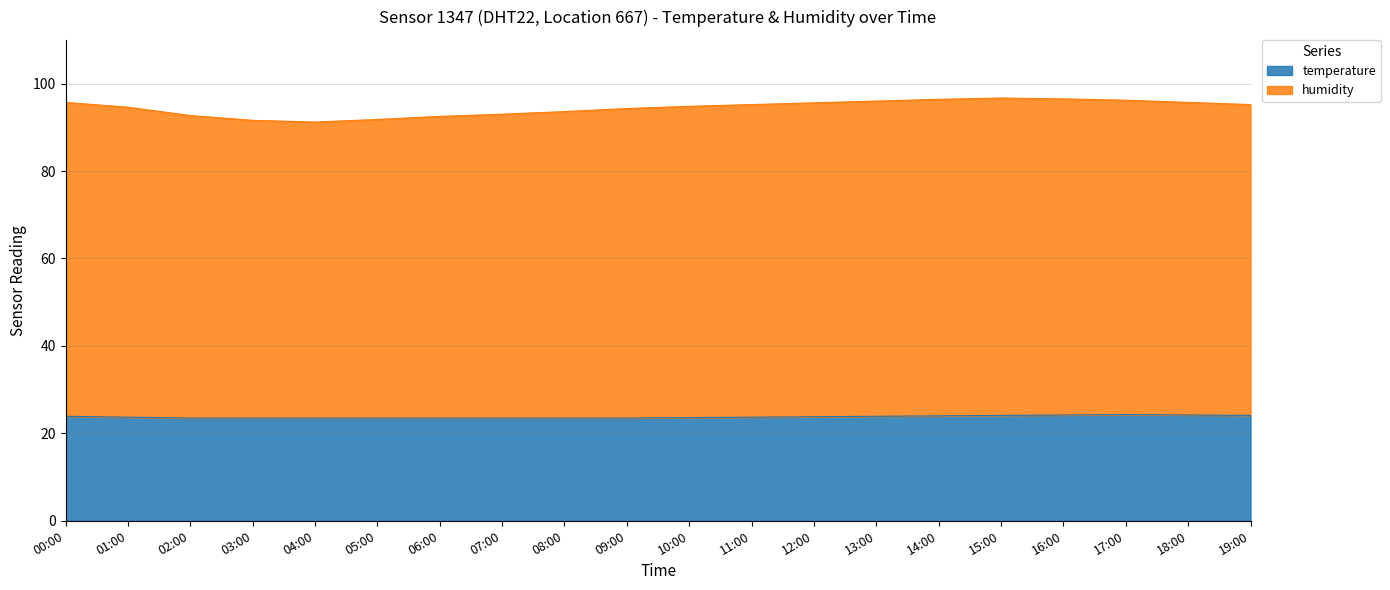

At how many categories does at least one series exceed 92?

17